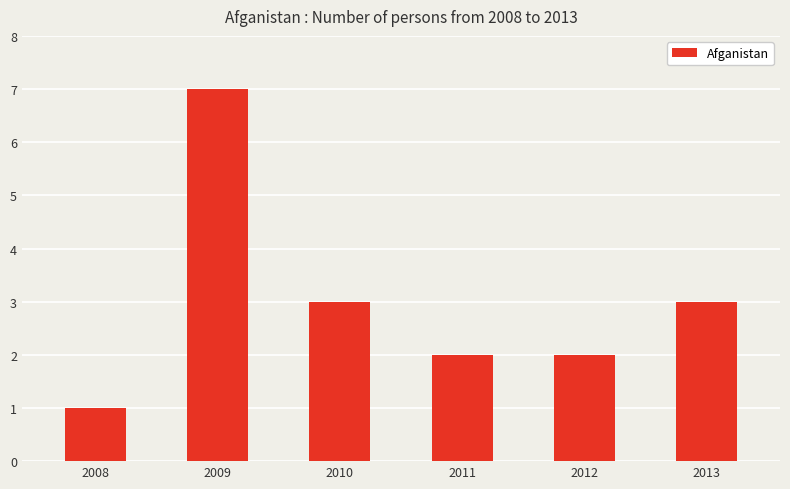

How many values are below 3?

3